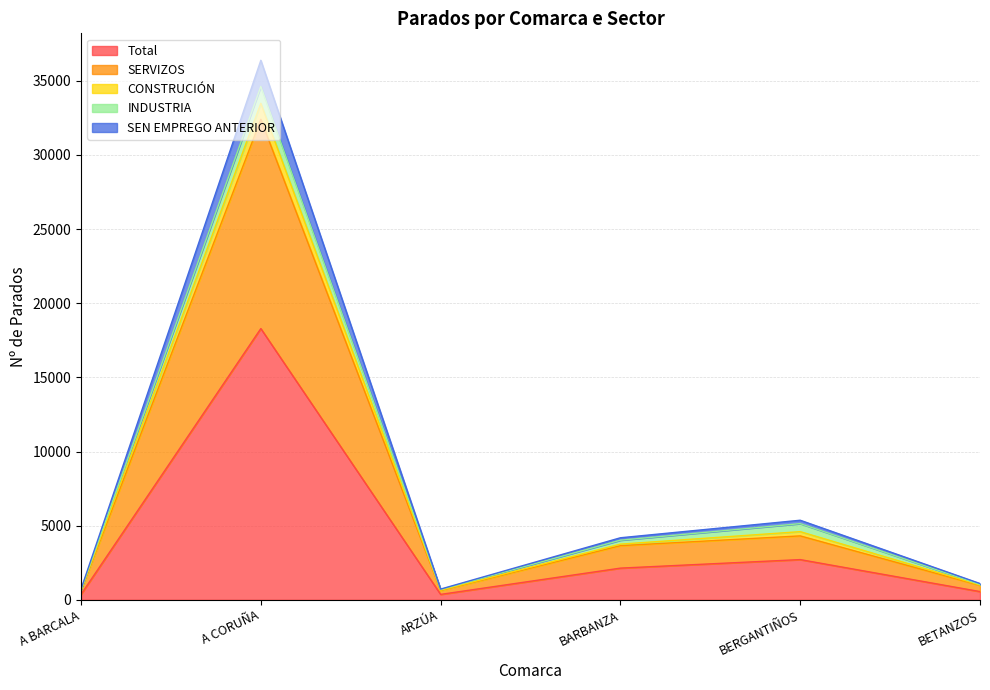

What is the difference between the maximum and minimum values in the Total series?

17927